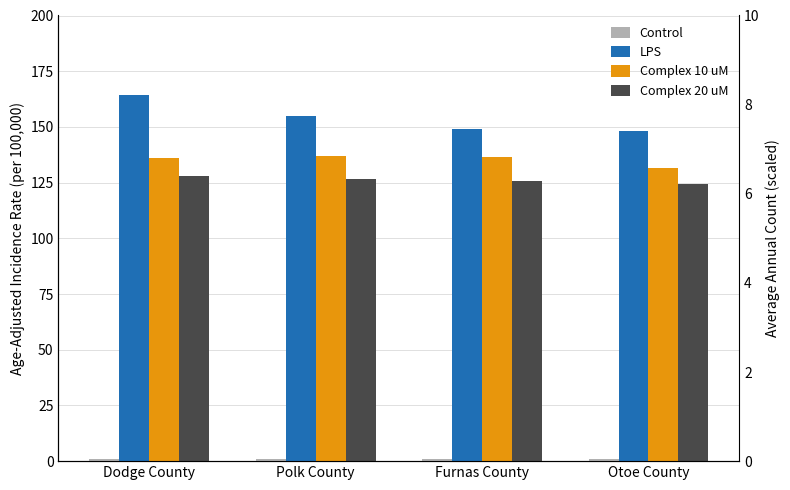

How many bars are there in each group?

4